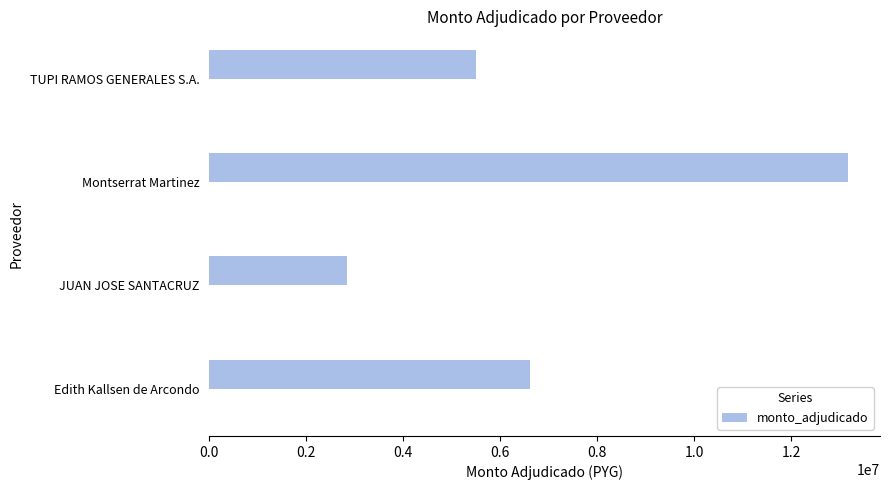

What is the difference between the monto_adjudicado values at JUAN JOSE SANTACRUZ and Edith Kallsen de Arcondo?

3765000